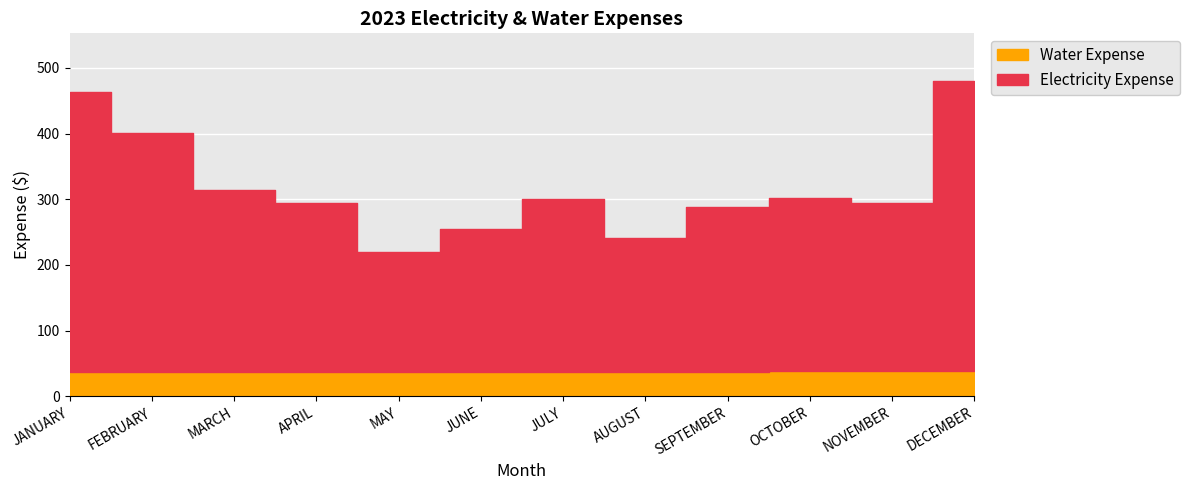

At which label does Electricity Expense first exceed 263?

JANUARY